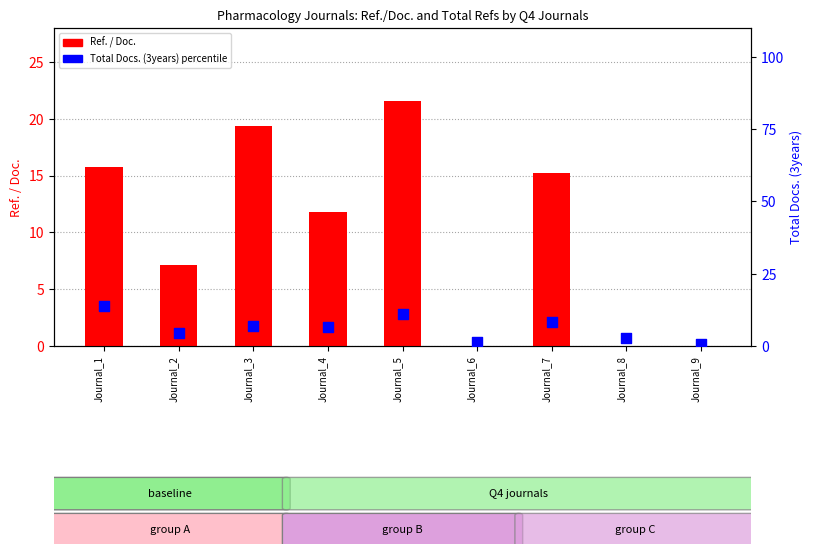

Which series reaches the minimum Y coordinate?

Ref. / Doc.